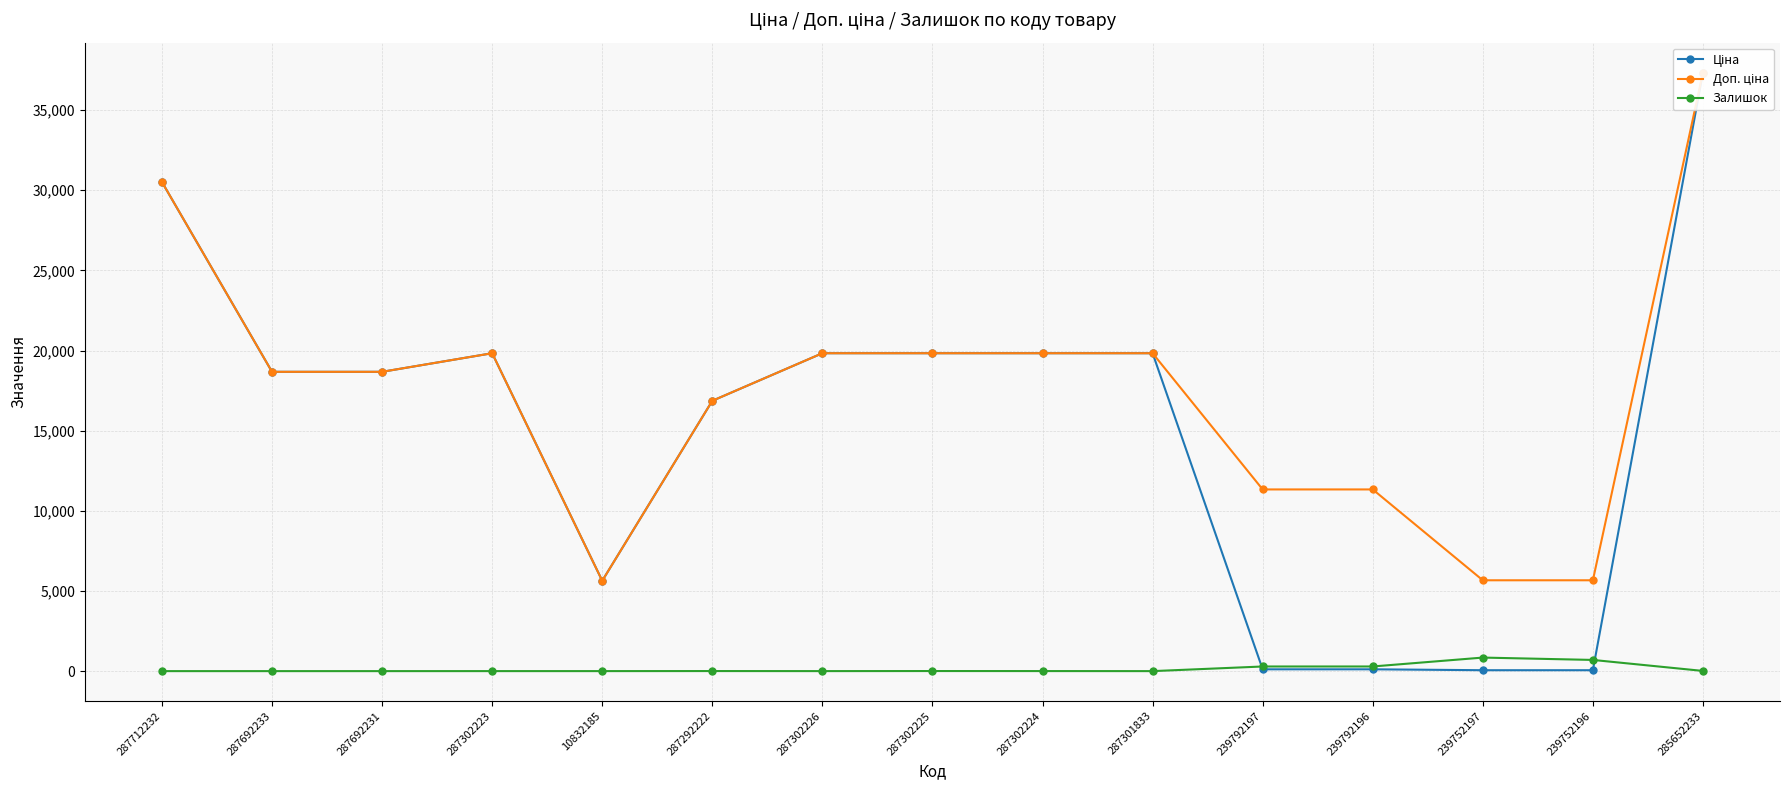

What is the average value of the Ціна series?

15146.2